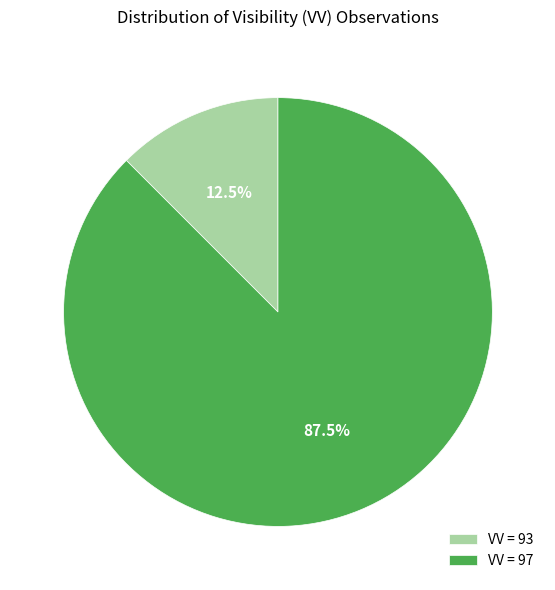

How much of the chart is everything except VV = 97?

12.5%